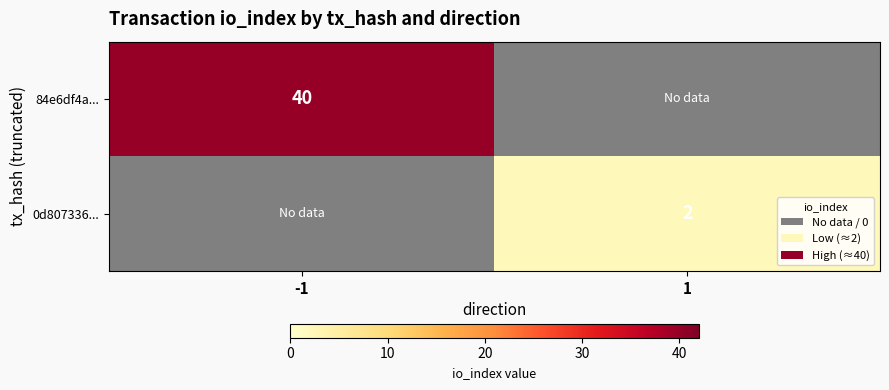

True or false: 84e6df4a... has a value of 40 at -1.

True